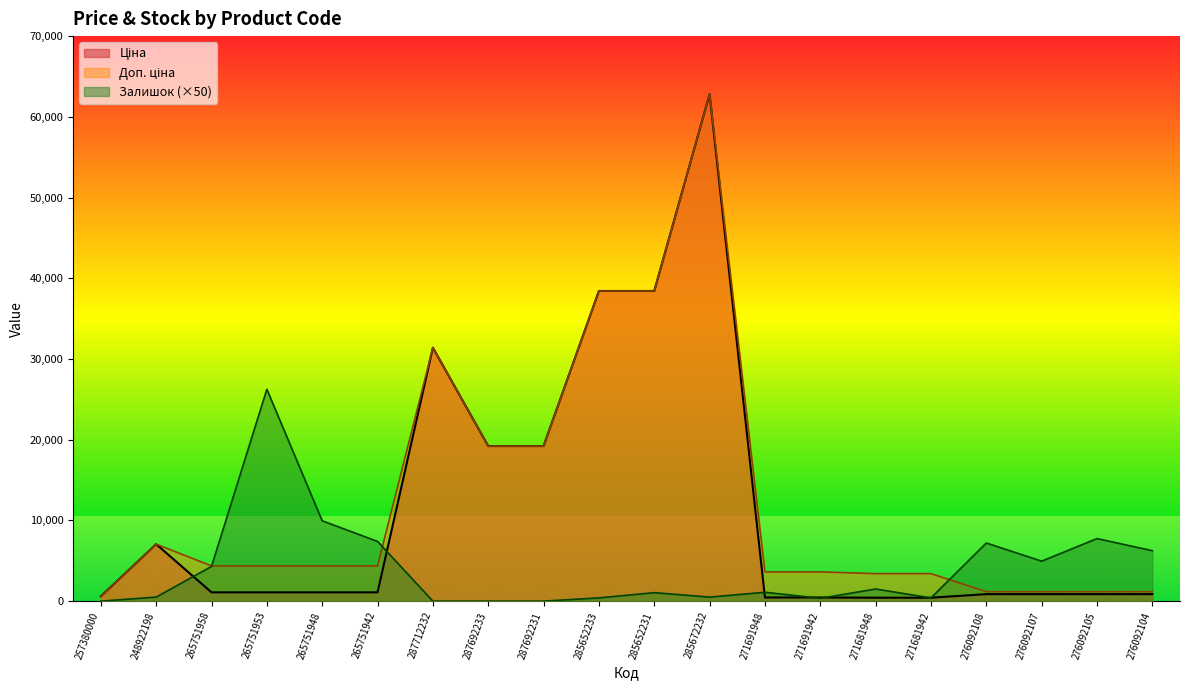

The value of Доп. ціна at 285652231 is 38429.0. True or false?

True